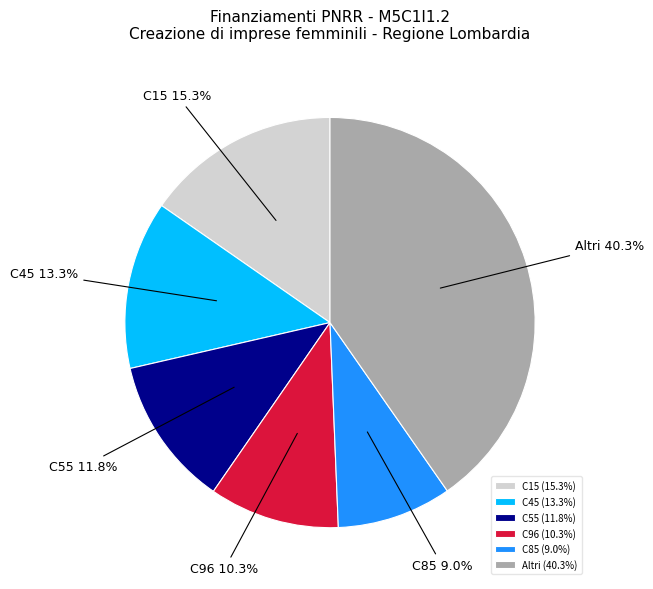

What is the ratio of the value at C15 to the value at C85?

1.7